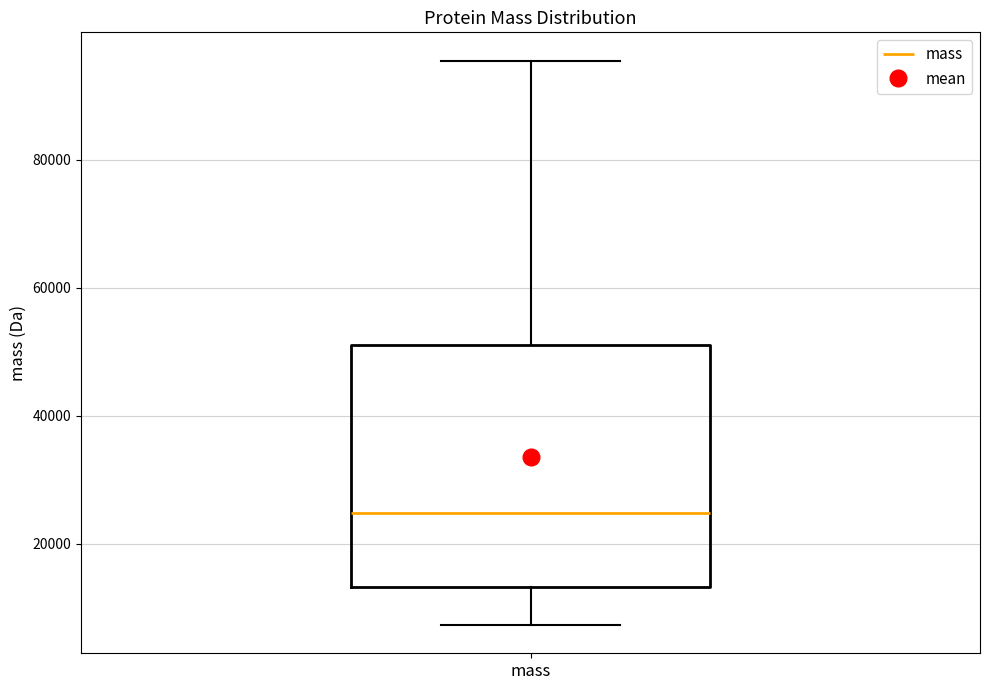

Where is the lower edge of the box for mass on the y-axis? The values are not printed on the chart, so give them approximately, as read against the axis.

14000